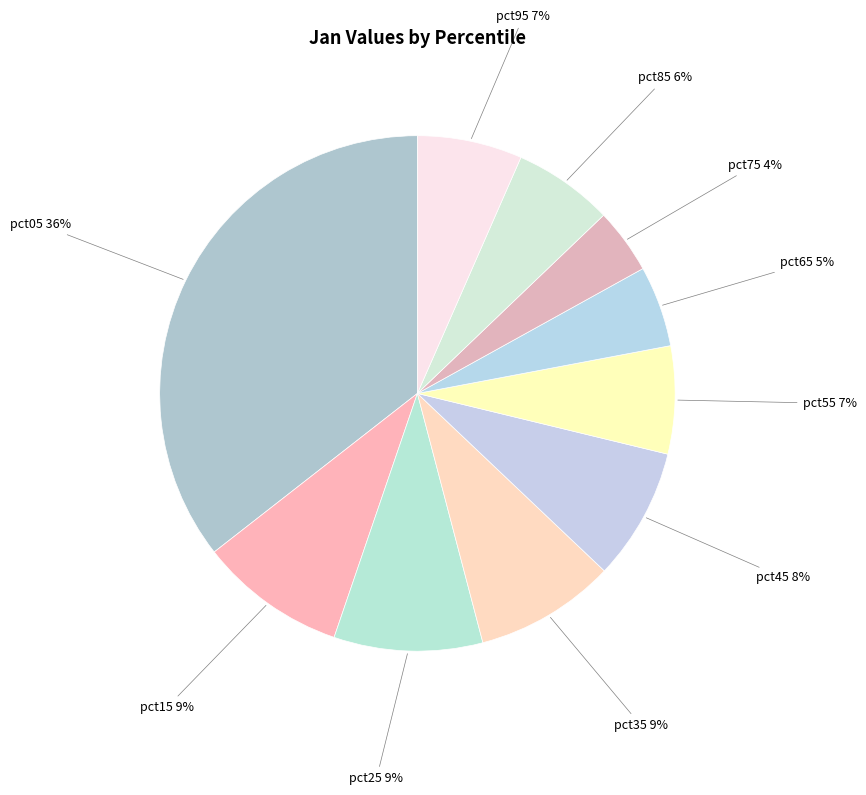

To the nearest percent, what is the combined percentage of pct75 and pct85?

10%